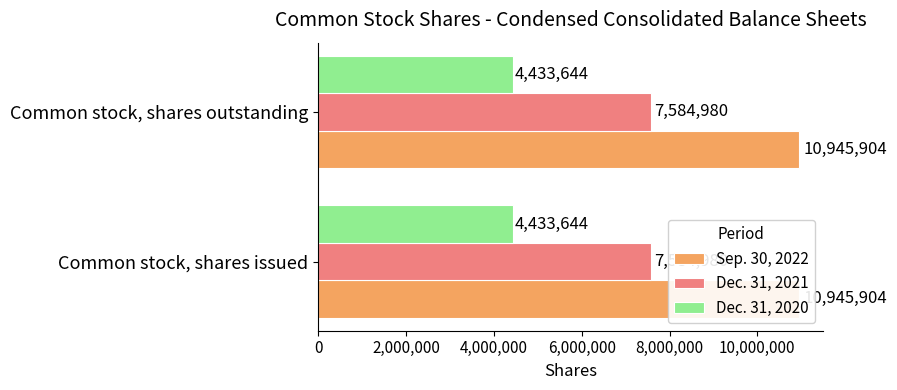

Which series changed the most between Common stock, shares issued and Common stock, shares outstanding?

Sep. 30, 2022